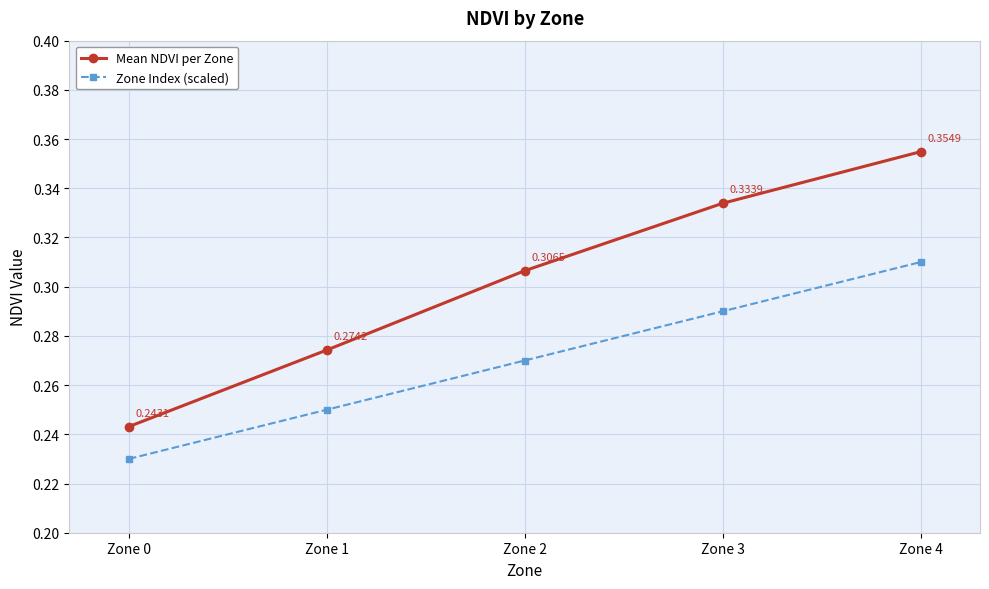

At Zone 3, list the series in order from largest to smallest.

Mean NDVI per Zone, Zone Index (scaled)